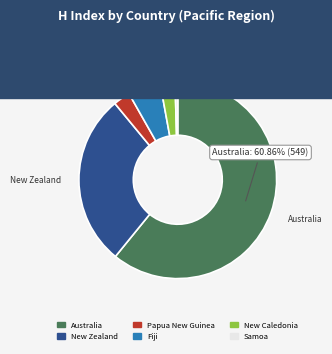

True or false: New Zealand accounts for 28% of the total.

True